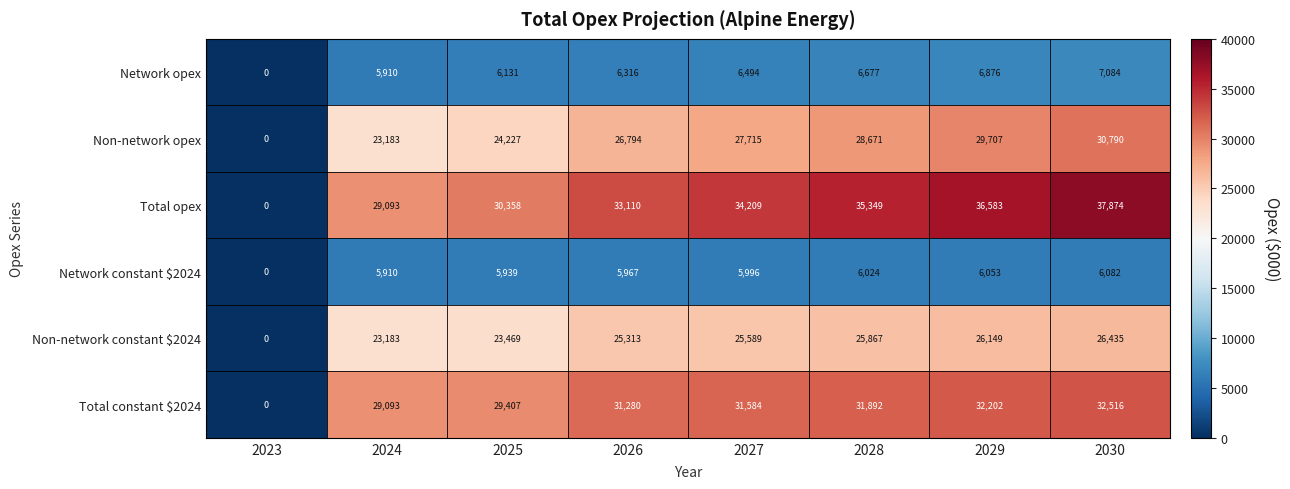

What value does the Total opex series have at 2025, to the nearest 10?

30360